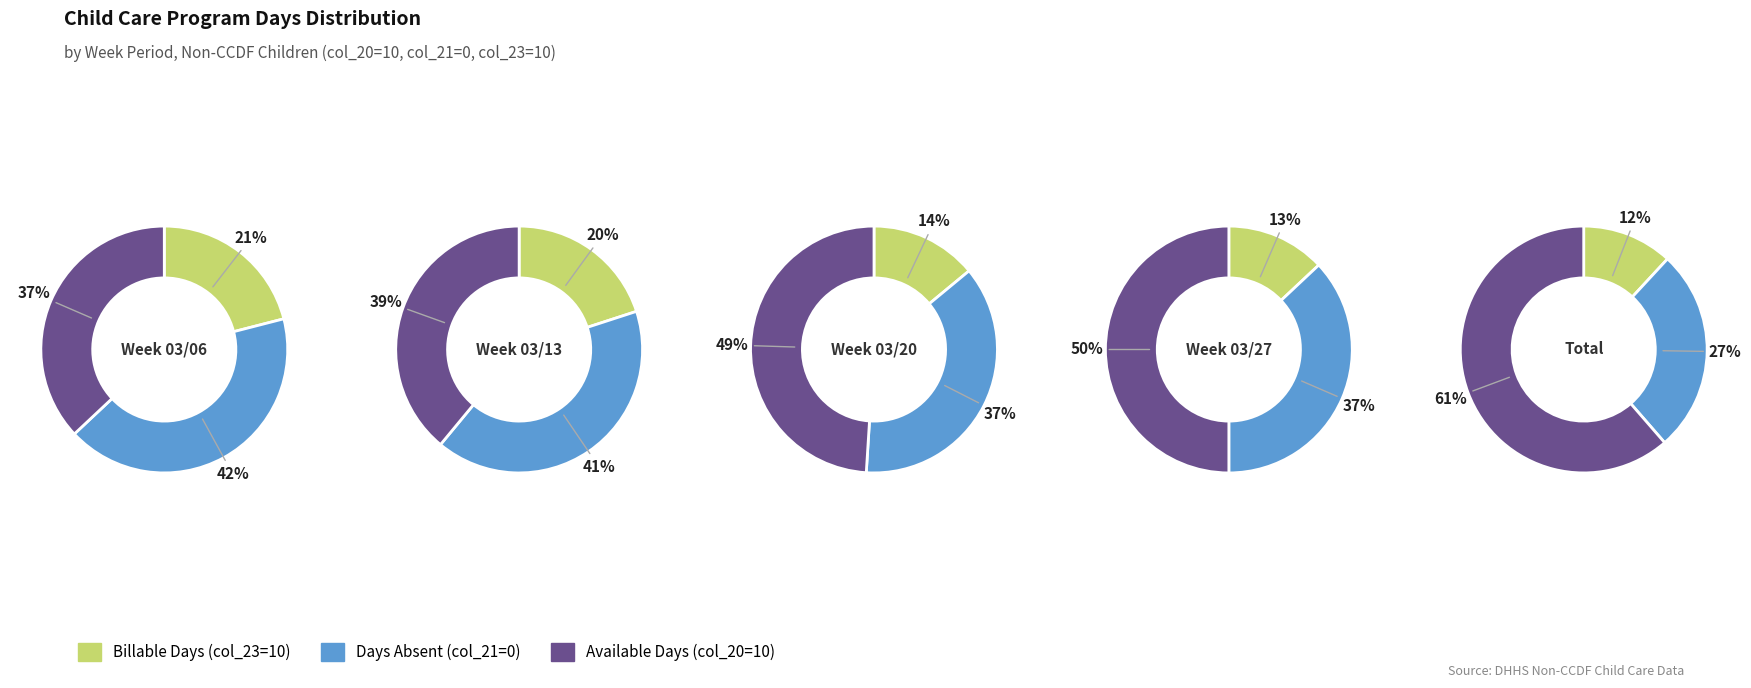

Do 4 and 1 together represent more than half of the pie?

No